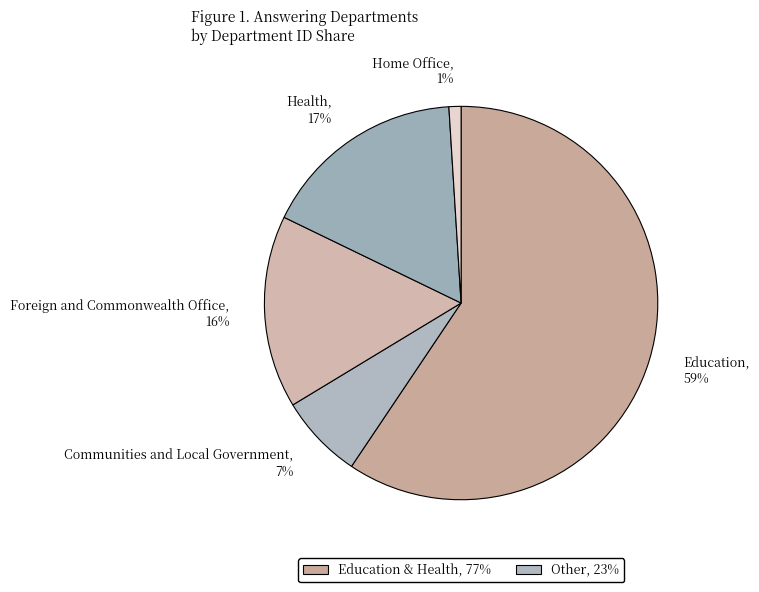

How many segments does this pie chart have?

5